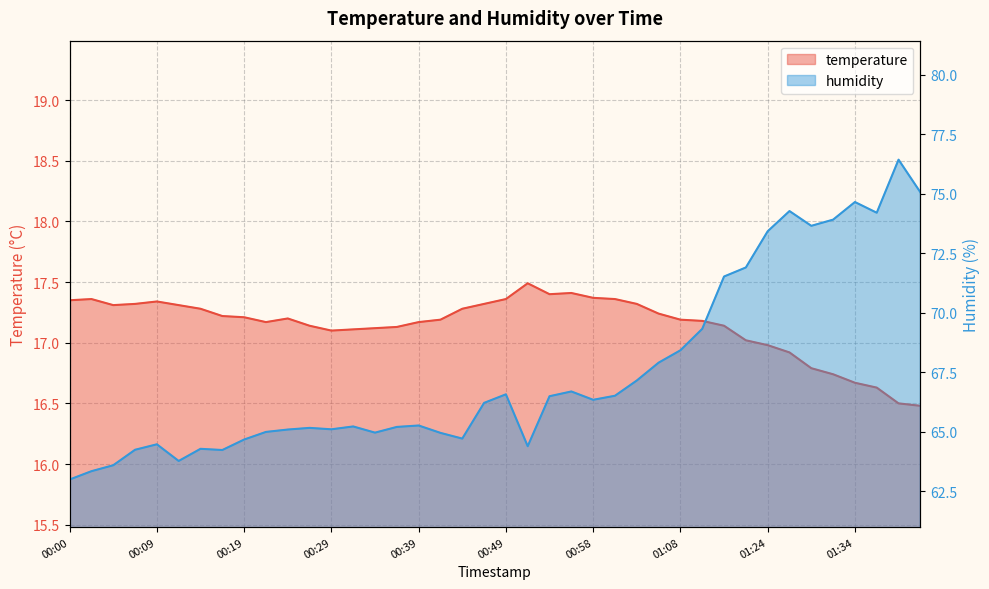

At which category does temperature reach its first local valley?

00:05